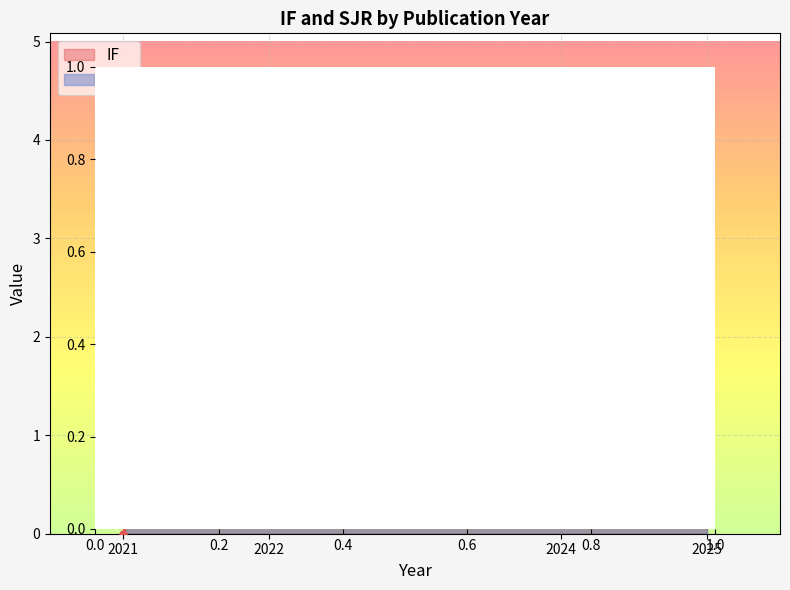

How many intersections are there between IF and SJR?

1